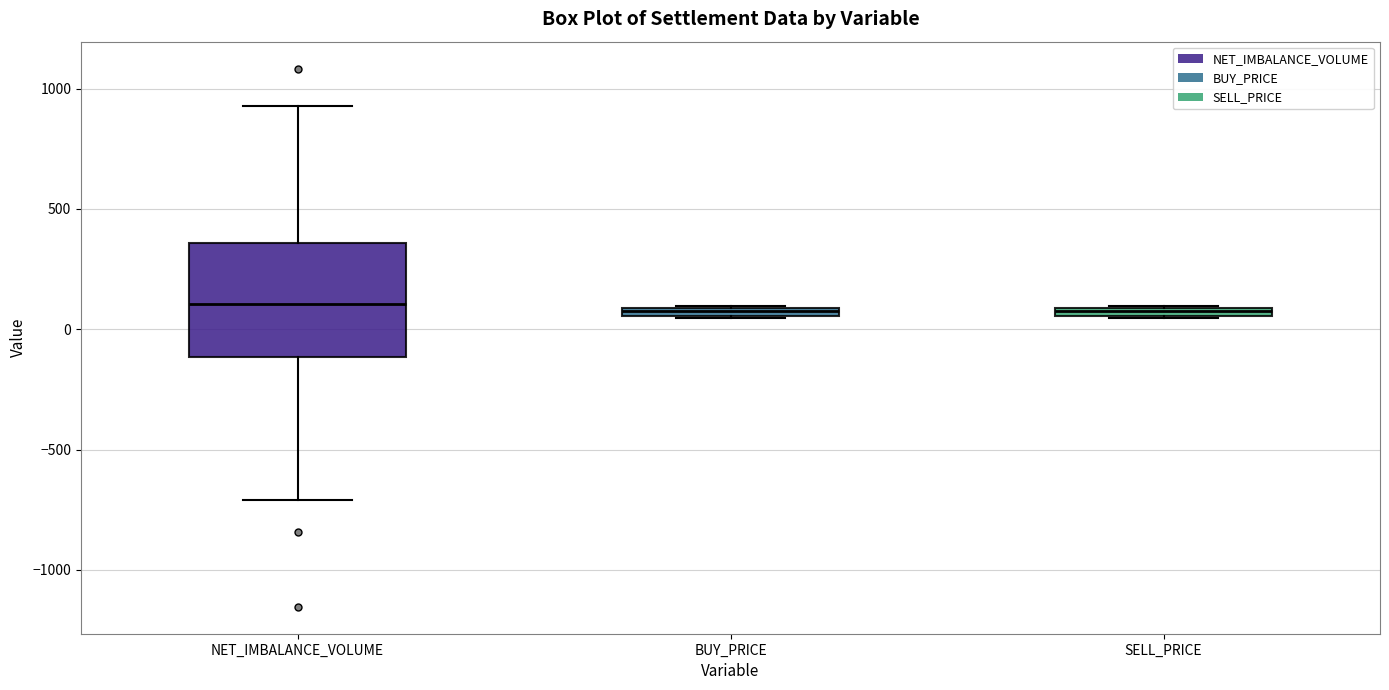

Which box is the tallest, from its lower edge to its upper edge?

NET_IMBALANCE_VOLUME